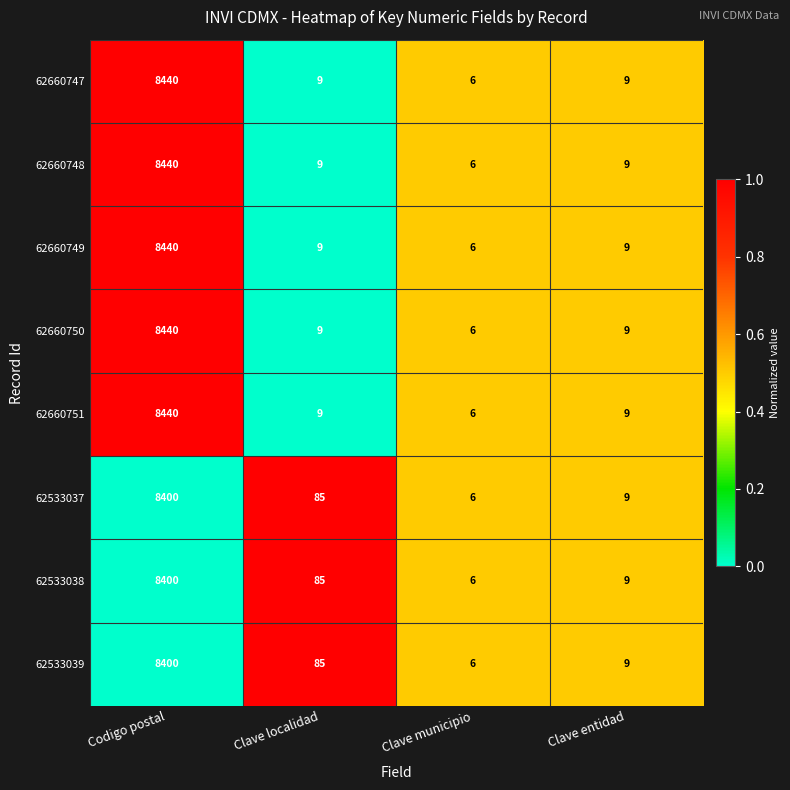

At which category is the sum across all series the highest?

Codigo postal